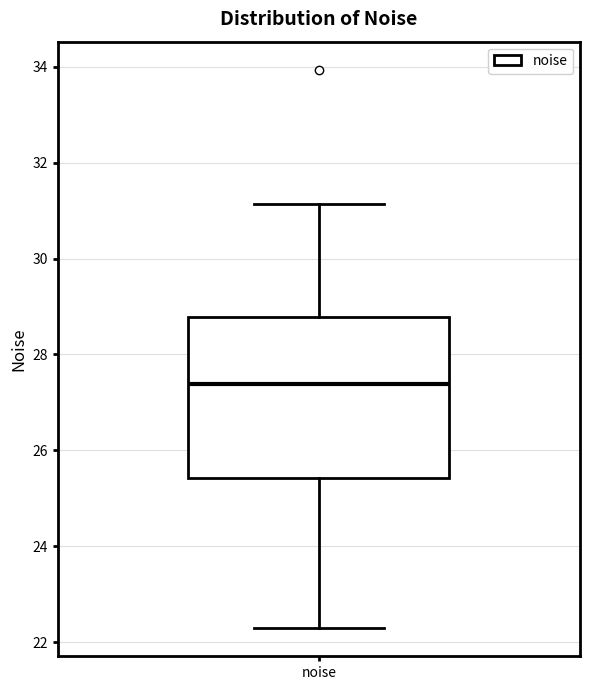

Where is the upper edge of the box for noise on the y-axis? The values are not printed on the chart, so give them approximately, as read against the axis.

28.8